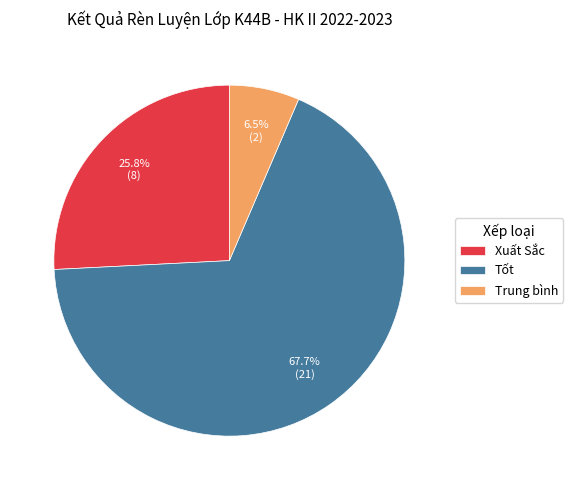

Is the sum of Trung bình and Xuất Sắc greater than half?

No